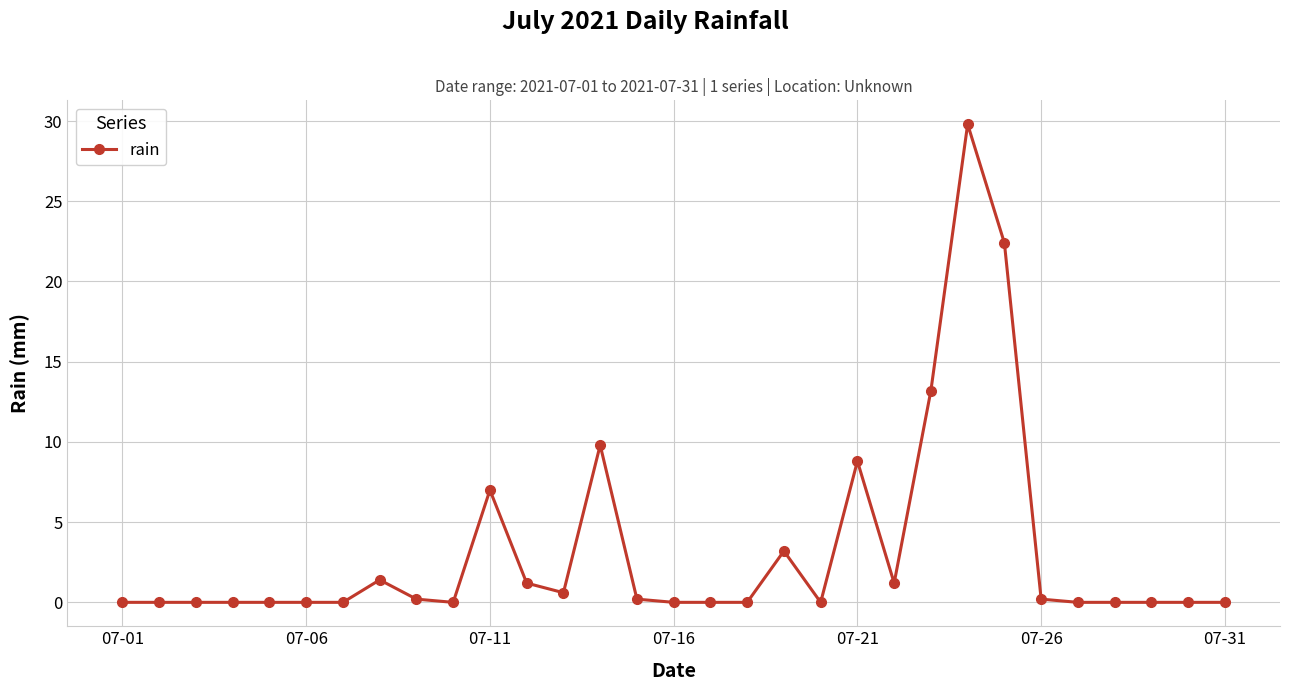

Reading right to left, list all the values displayed in this chart.

0.0	0.0	0.0	0.0	0.0	0.2	22.4	29.8	13.2	1.2	8.8	0.0	3.2	0.0	0.0	0.0	0.2	9.8	0.6	1.2	7.0	0.0	0.2	1.4	0.0	0.0	0.0	0.0	0.0	0.0	0.0